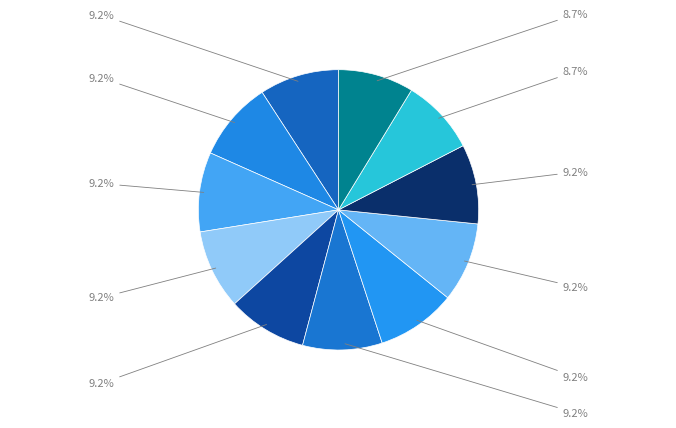

How many slices are in this pie chart?

11